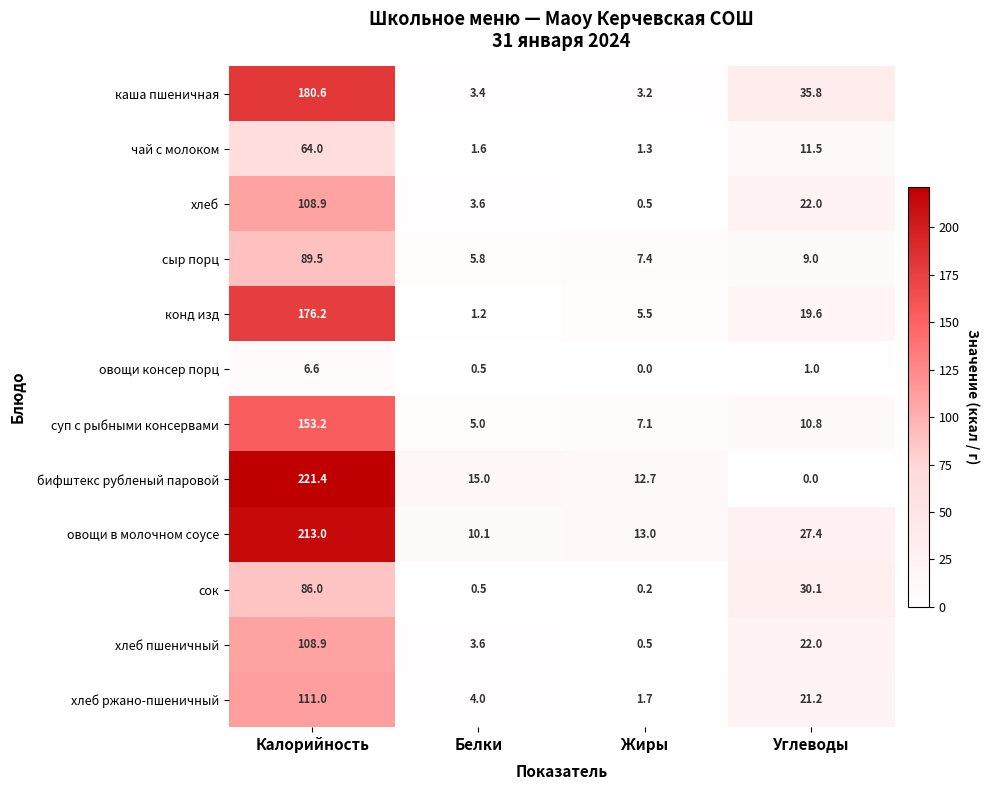

Which category has the highest value in the каша пшеничная series?

Калорийность